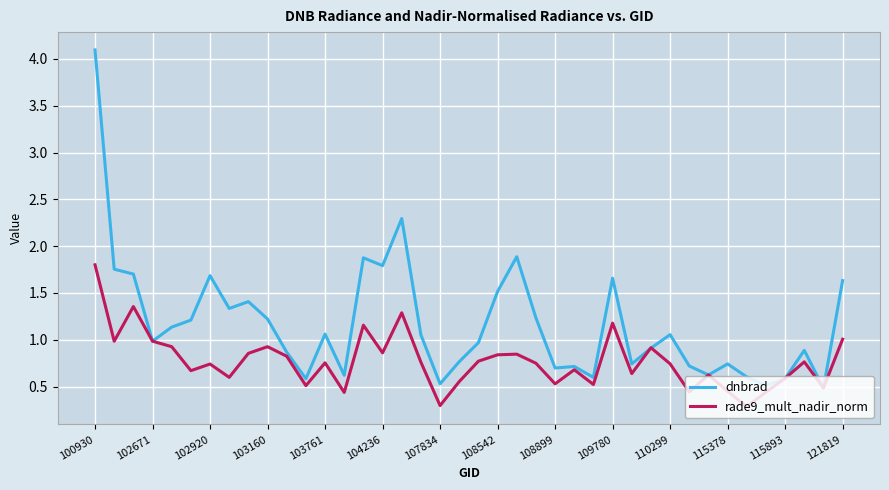

How many lines are shown in the chart?

2